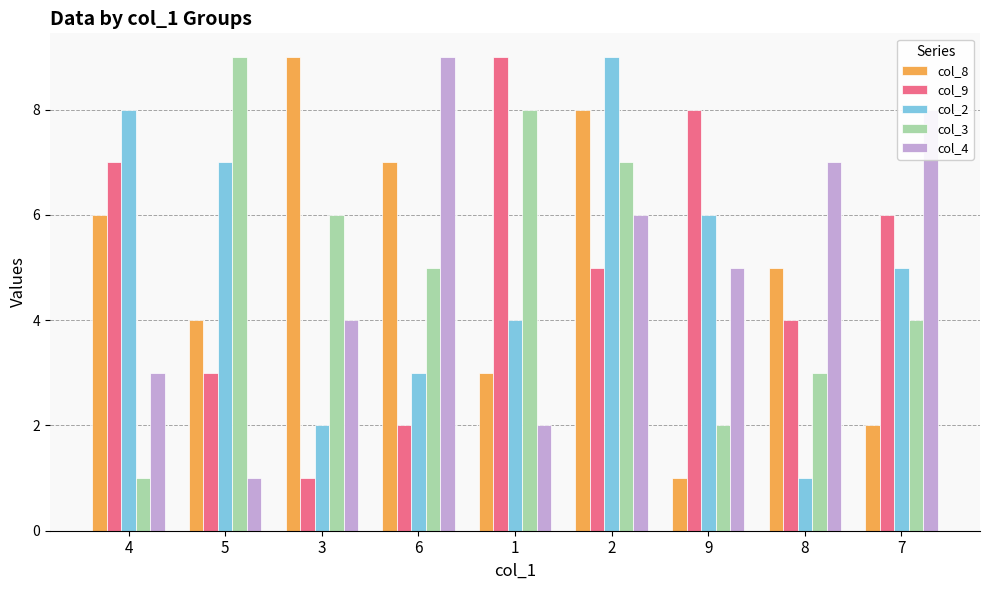

What is the spread (max minus min) of values at 8?

6